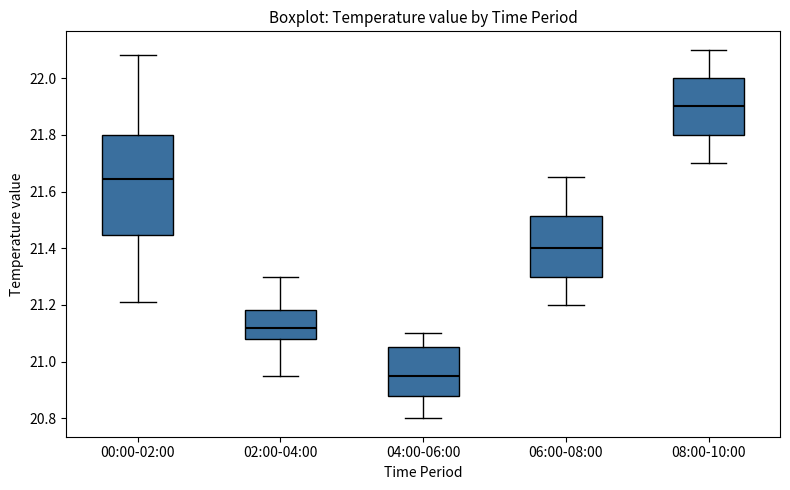

Which box is the tallest, from its lower edge to its upper edge?

00:00-02:00